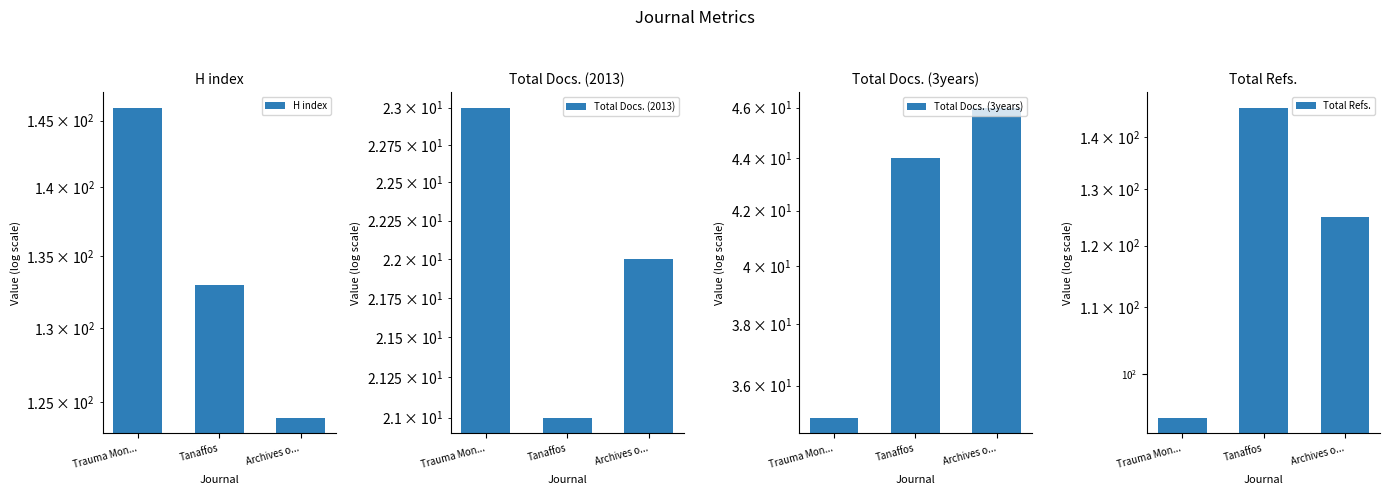

What is the difference between the Total Docs. (2013) values at Trauma Mon... and Archives o...?

1